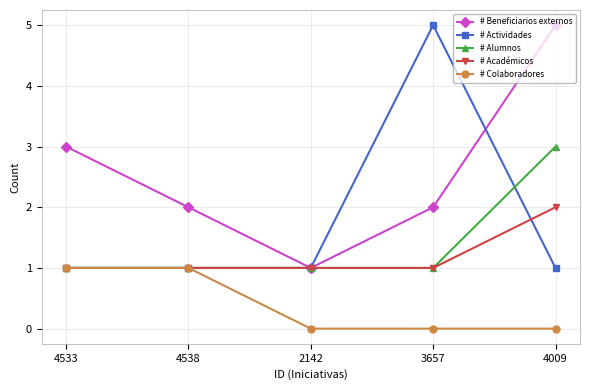

What is the sum of all # Académicos values?

6